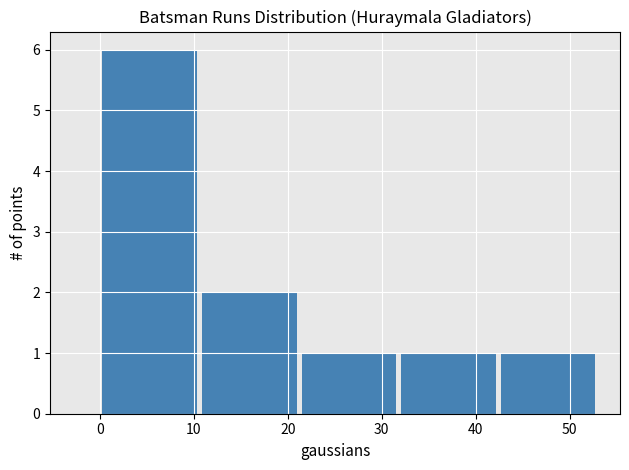

Reading left to right, transcribe this chart: for each bar, give the range it covers on the x-axis and its height. Neither the bar edges nor the heights are printed on the chart, so give them approximately, as read against the axes.

0.0 to 10.6: 6
10.6 to 21.2: 2
21.2 to 31.8: 1
31.8 to 42.4: 1
42.4 to 53.0: 1